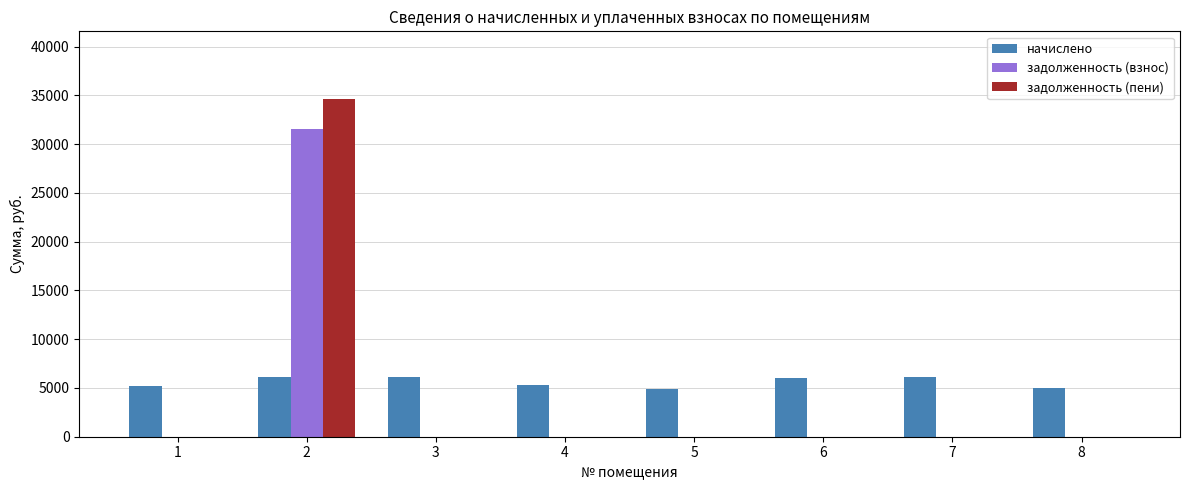

Is it true that задолженность (взнос) equals 0.0 at 7?

True